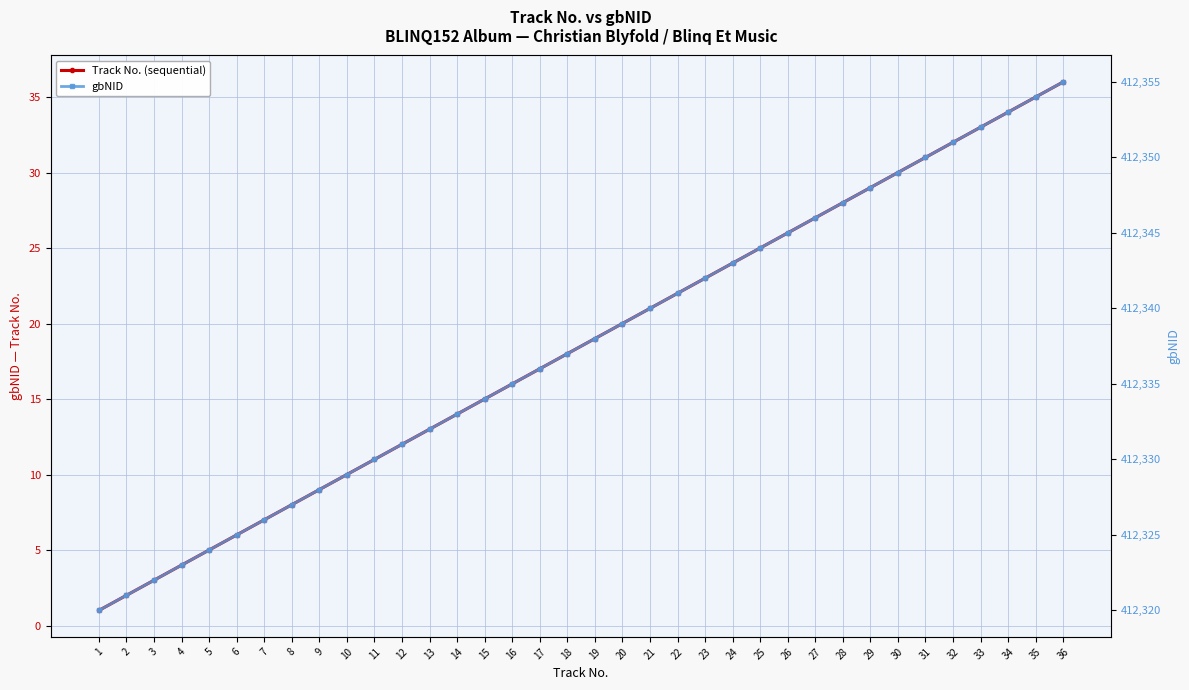

At which label is gbNID closest to 412337?

18